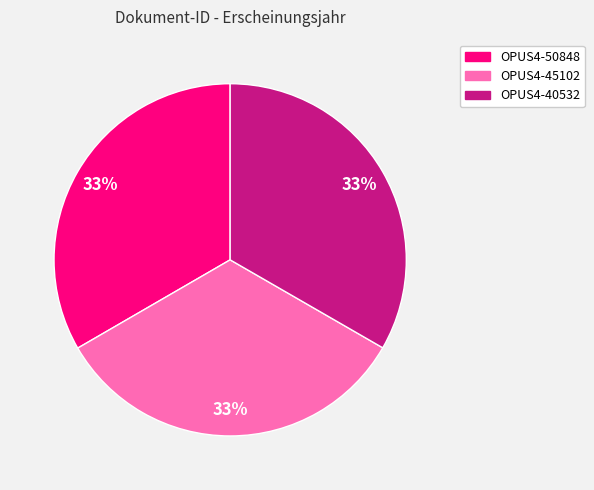

To the nearest percent, what is the combined percentage of OPUS4-50848 and OPUS4-45102?

67%